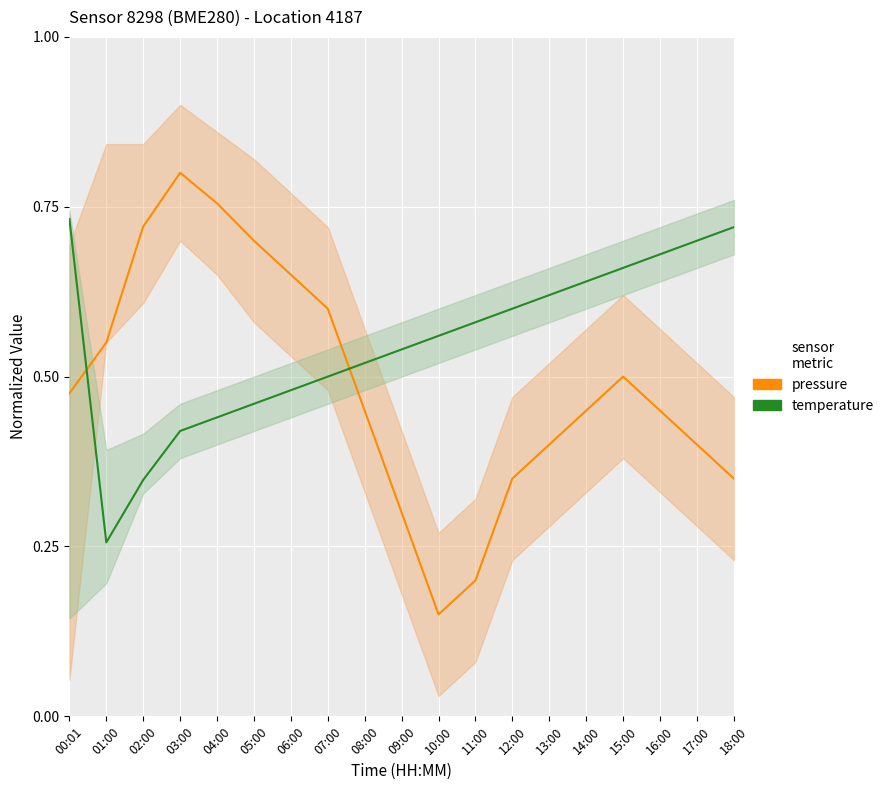

What is the difference between the maximum and minimum values in the pressure series?

0.7